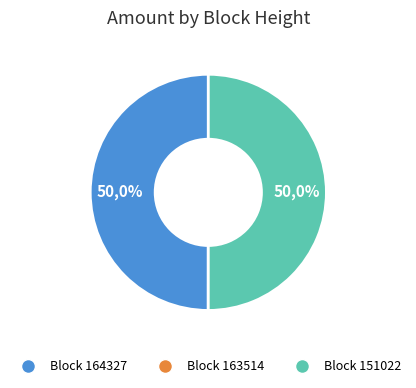

How many slices are in this pie chart?

3